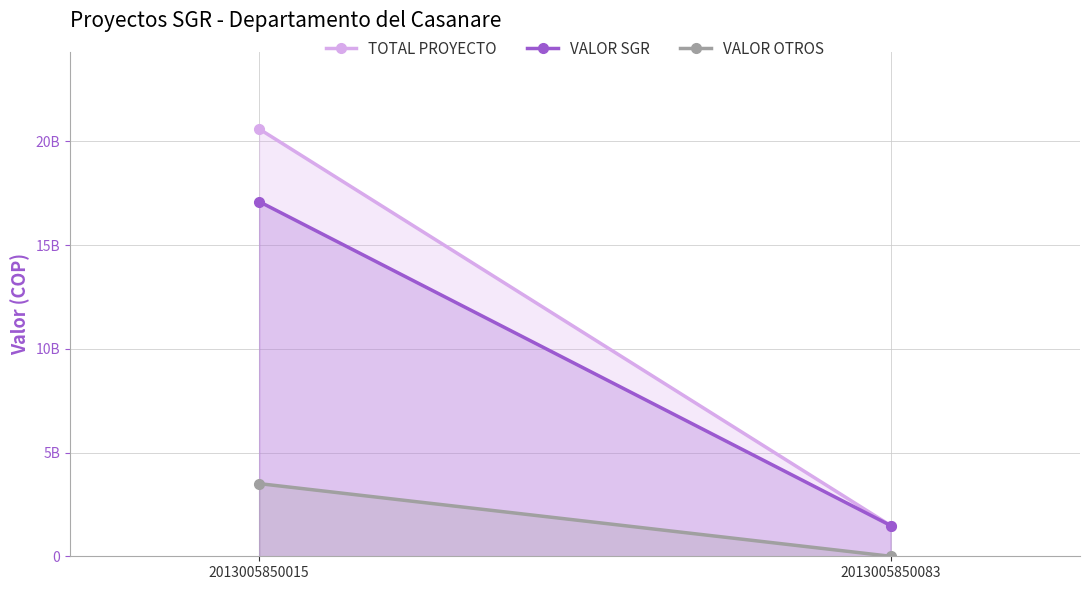

The VALOR SGR series shows 17102033367 at 2013005850015. True or false?

True